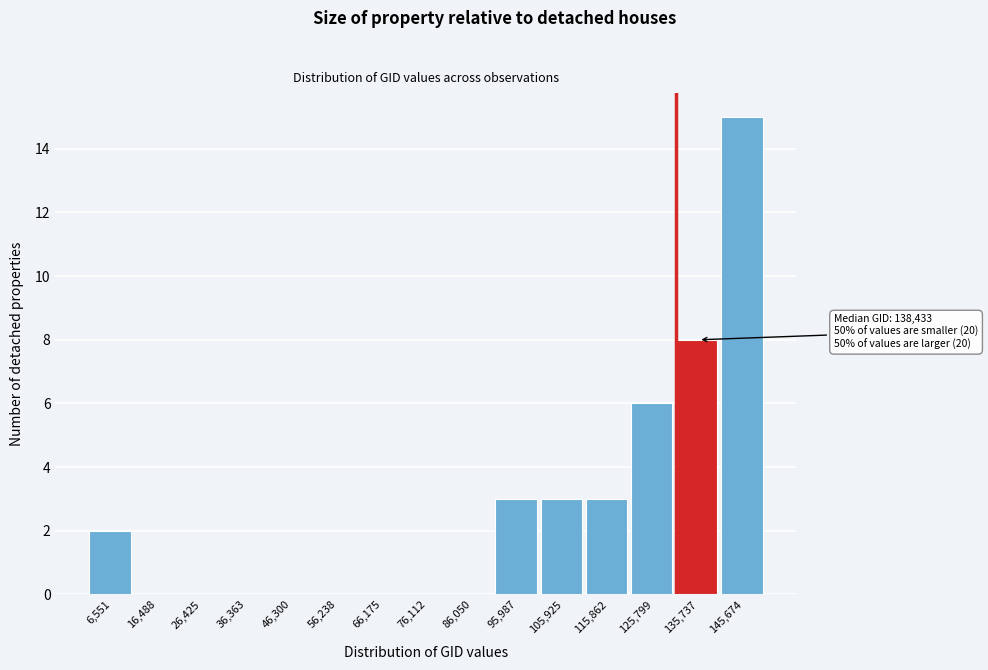

Reading right to left, what are all the values shown in this chart?

145,674=15	135,737=8	125,799=6	115,862=3	105,925=3	95,987=3	86,050=0	76,112=0	66,175=0	56,238=0	46,300=0	36,363=0	26,425=0	16,488=0	6,551=2